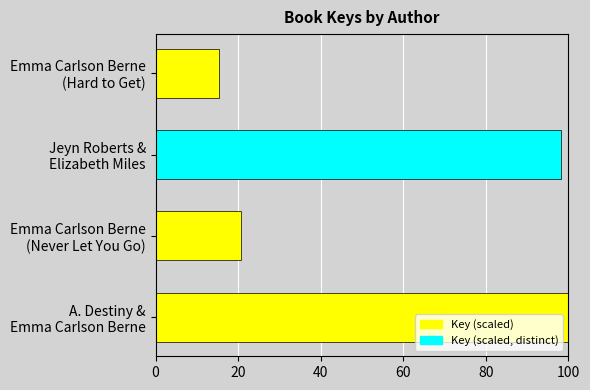

List the labels in order of value, smallest first.

Emma Carlson Berne
(Hard to Get), Emma Carlson Berne
(Never Let You Go), Jeyn Roberts &
Elizabeth Miles, A. Destiny &
Emma Carlson Berne